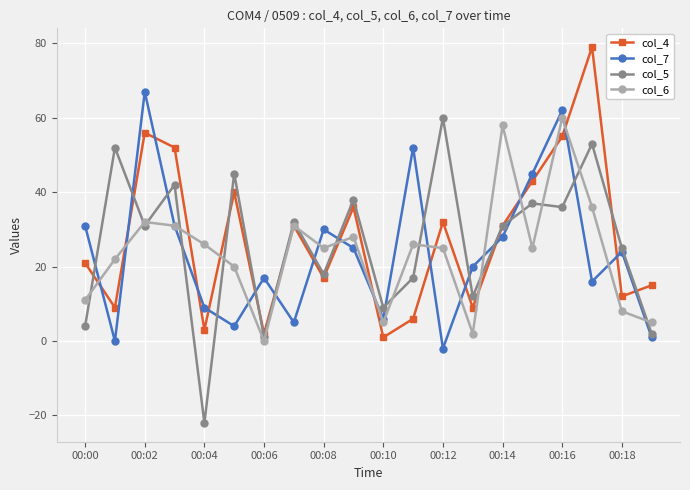

True or false: col_4 and col_7 cross at least once.

True